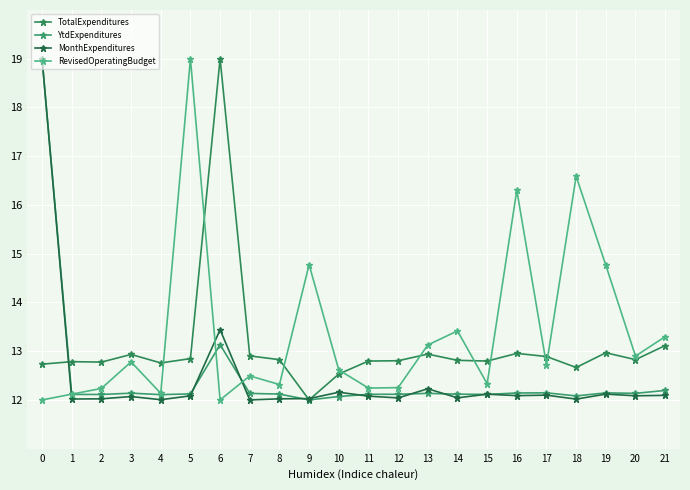

Which series ends up on top after the final intersection of RevisedOperatingBudget and MonthExpenditures?

RevisedOperatingBudget